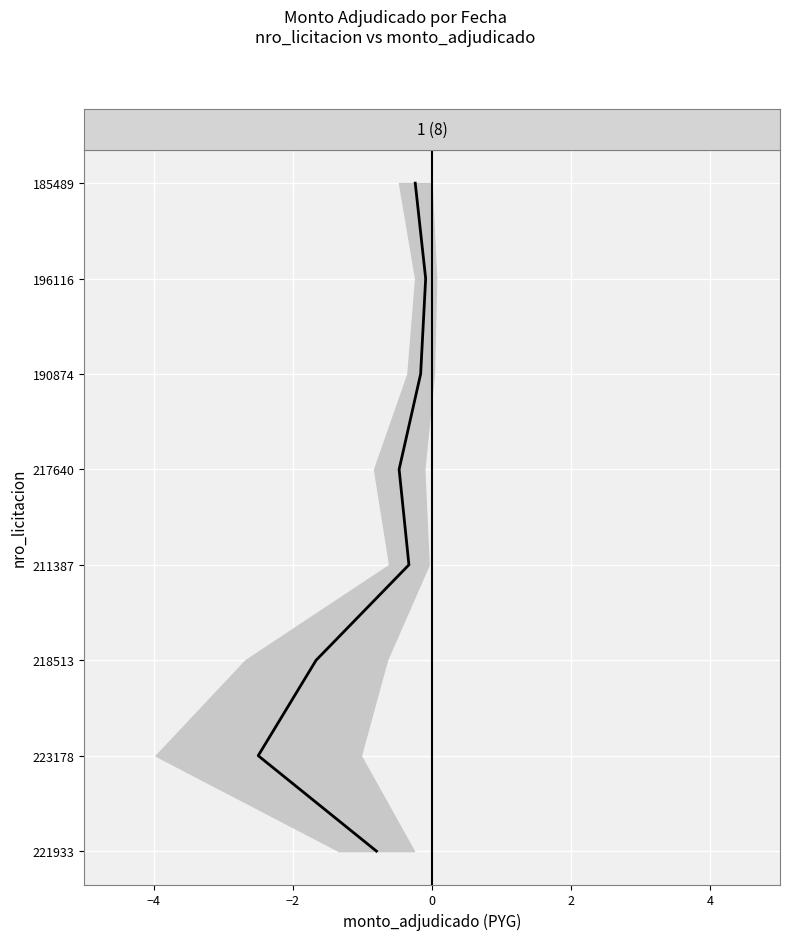

Between 6 and −2, which is larger?

6